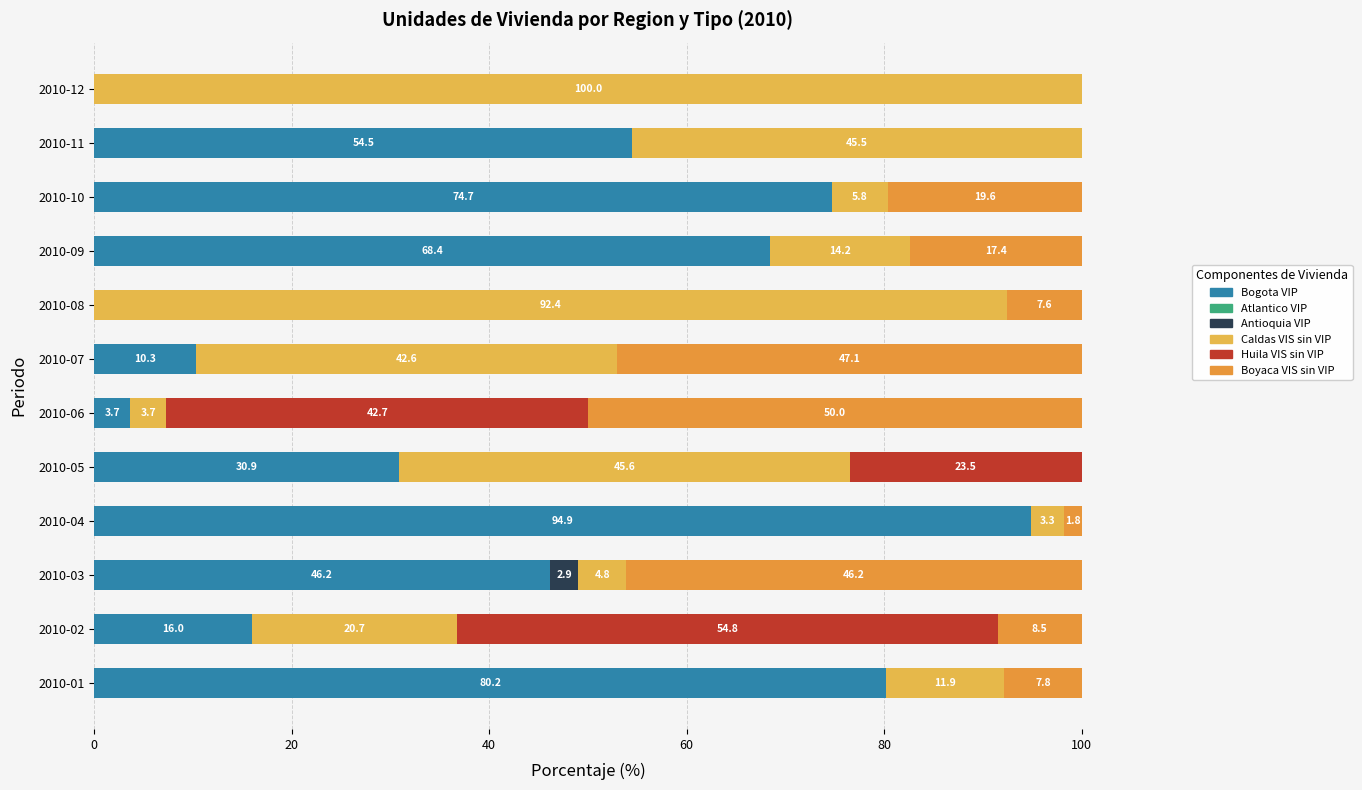

How many values in the Bogota VIP series exceed 46?

6